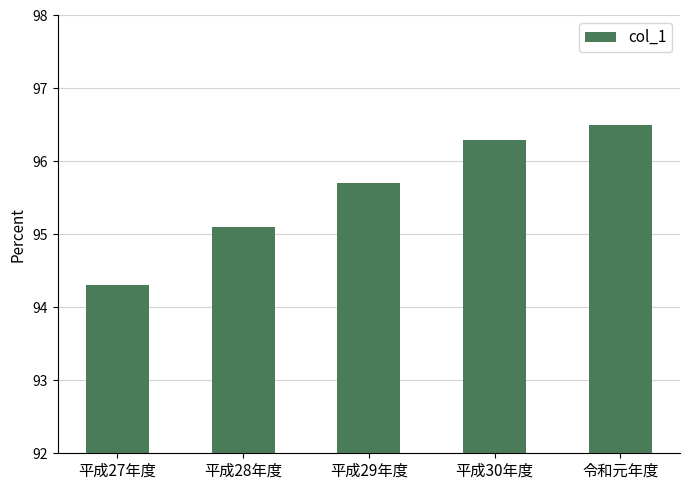

Reading left to right, extract all data points from this chart.

94.3	95.1	95.7	96.3	96.5